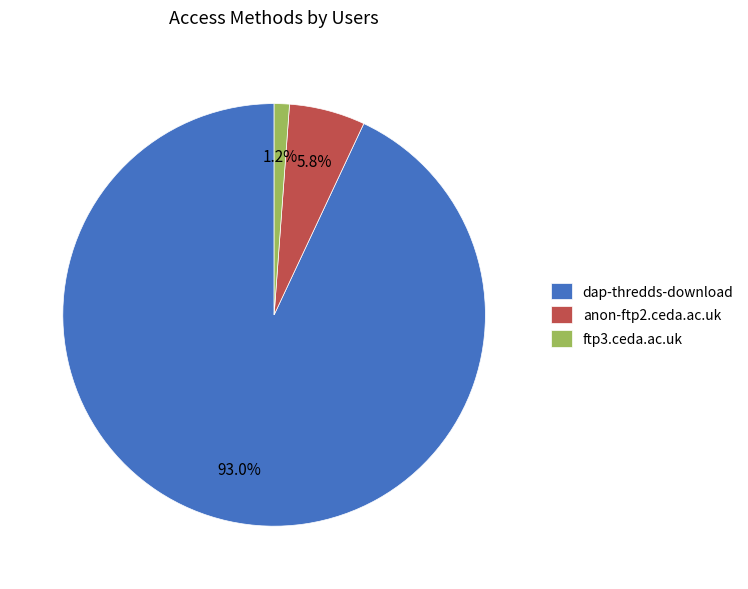

What percentage is the ftp3.ceda.ac.uk slice, to the nearest percent?

1%